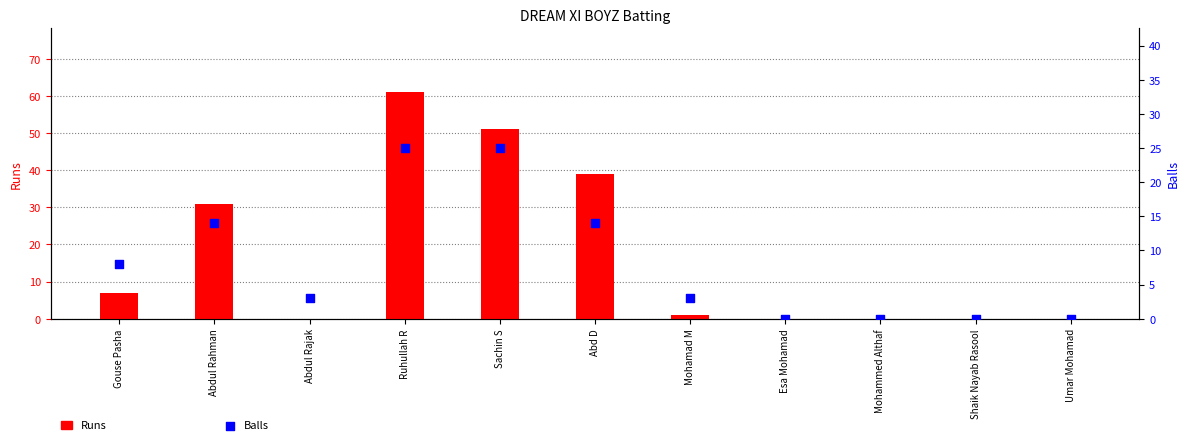

Which series has the widest spread of Y values?

Runs